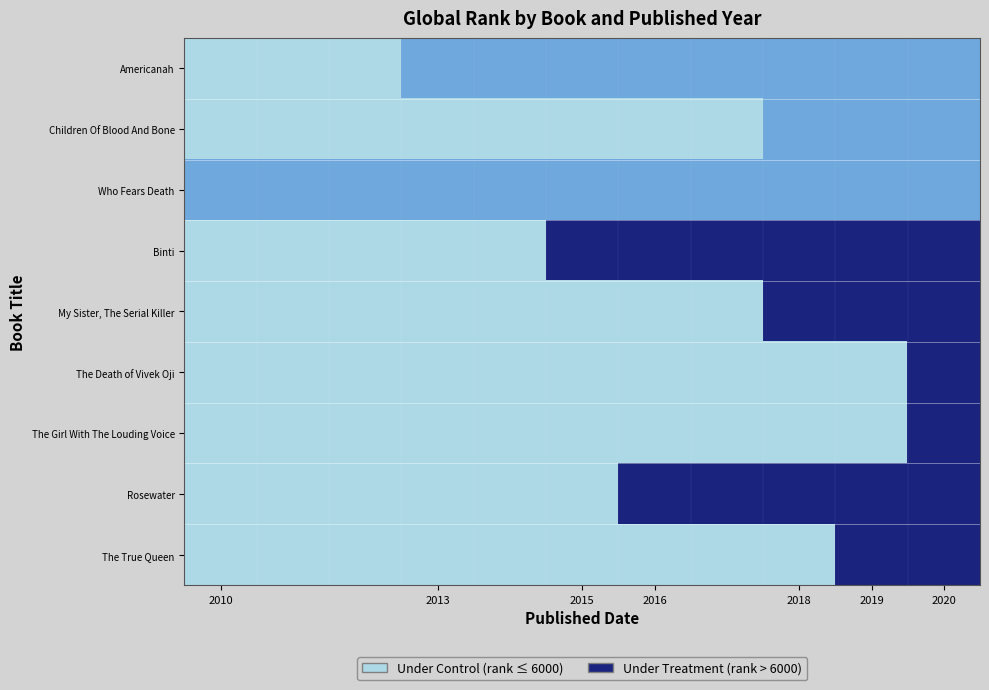

Count the number of categories in the chart.

11